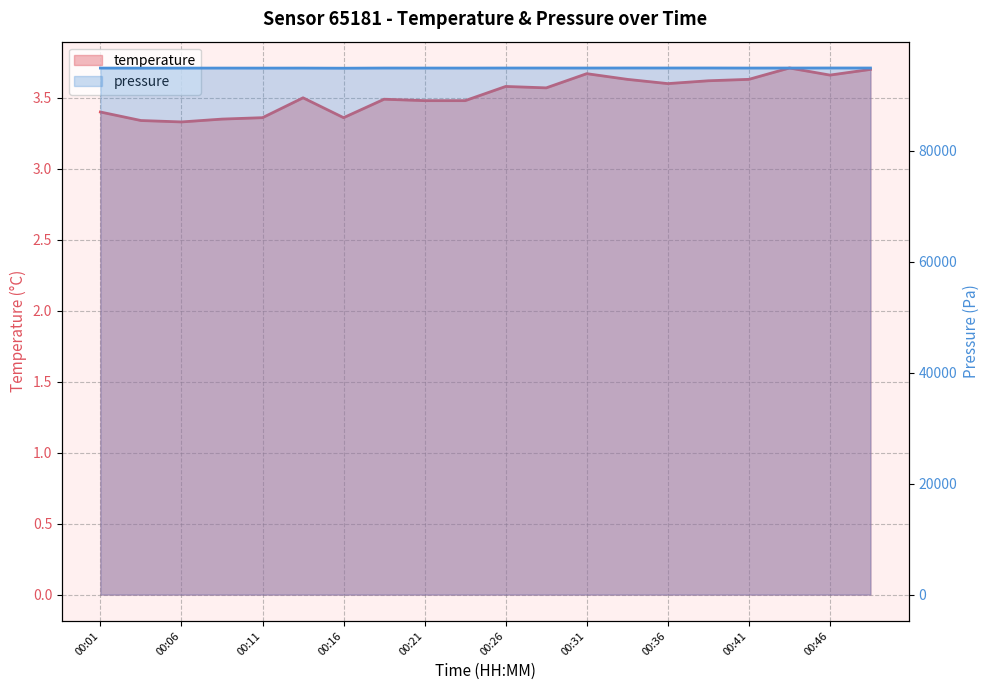

At which category does pressure_scaled reach its first local valley?

00:03